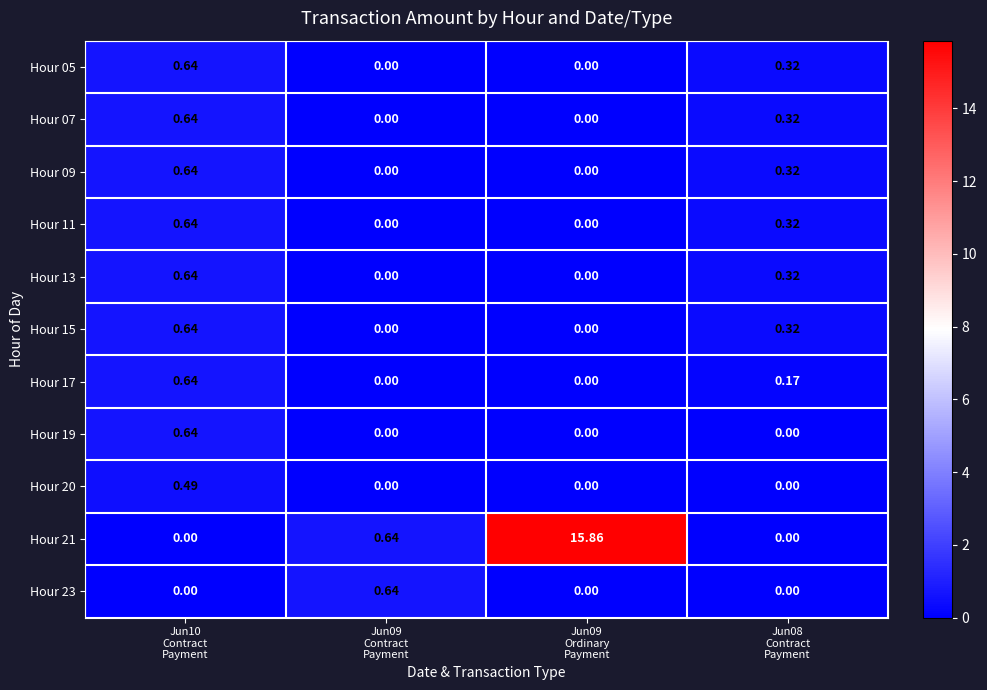

Reading left to right, list all the values displayed in this chart.

Hour 05: Jun10
Contract
Payment=0.6	Jun09
Contract
Payment=0.0	Jun09
Ordinary
Payment=0.0	Jun08
Contract
Payment=0.3
Hour 07: Jun10
Contract
Payment=0.6	Jun09
Contract
Payment=0.0	Jun09
Ordinary
Payment=0.0	Jun08
Contract
Payment=0.3
Hour 09: Jun10
Contract
Payment=0.6	Jun09
Contract
Payment=0.0	Jun09
Ordinary
Payment=0.0	Jun08
Contract
Payment=0.3
Hour 11: Jun10
Contract
Payment=0.6	Jun09
Contract
Payment=0.0	Jun09
Ordinary
Payment=0.0	Jun08
Contract
Payment=0.3
Hour 13: Jun10
Contract
Payment=0.6	Jun09
Contract
Payment=0.0	Jun09
Ordinary
Payment=0.0	Jun08
Contract
Payment=0.3
Hour 15: Jun10
Contract
Payment=0.6	Jun09
Contract
Payment=0.0	Jun09
Ordinary
Payment=0.0	Jun08
Contract
Payment=0.3
Hour 17: Jun10
Contract
Payment=0.6	Jun09
Contract
Payment=0.0	Jun09
Ordinary
Payment=0.0	Jun08
Contract
Payment=0.2
Hour 19: Jun10
Contract
Payment=0.6	Jun09
Contract
Payment=0.0	Jun09
Ordinary
Payment=0.0	Jun08
Contract
Payment=0.0
Hour 20: Jun10
Contract
Payment=0.5	Jun09
Contract
Payment=0.0	Jun09
Ordinary
Payment=0.0	Jun08
Contract
Payment=0.0
Hour 21: Jun10
Contract
Payment=0.0	Jun09
Contract
Payment=0.6	Jun09
Ordinary
Payment=15.9	Jun08
Contract
Payment=0.0
Hour 23: Jun10
Contract
Payment=0.0	Jun09
Contract
Payment=0.6	Jun09
Ordinary
Payment=0.0	Jun08
Contract
Payment=0.0